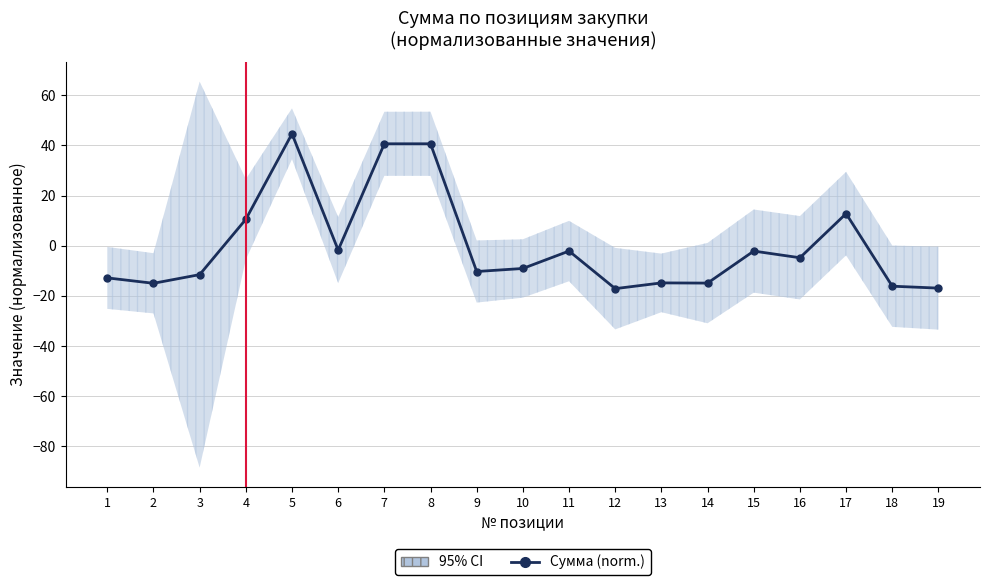

The chart shows a value of 44.6 at 5. True or false?

True